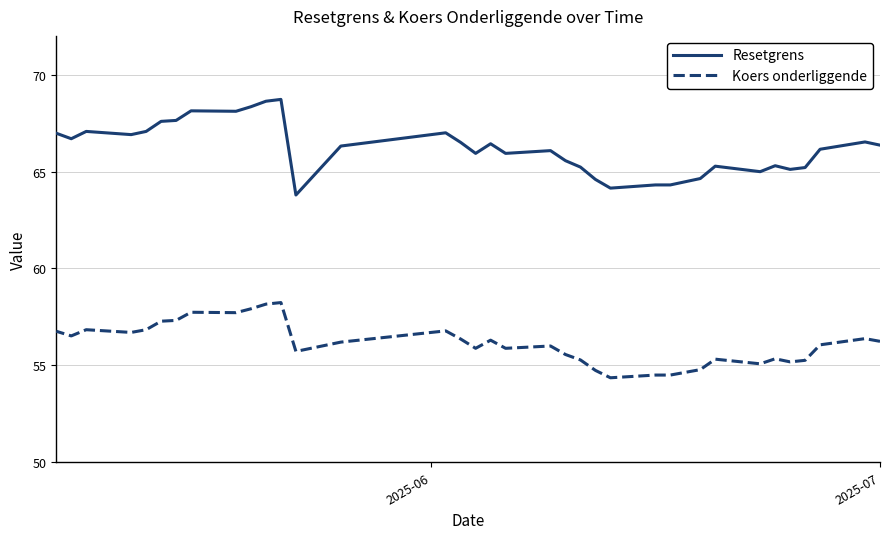

Which series has the largest total across all categories?

Resetgrens